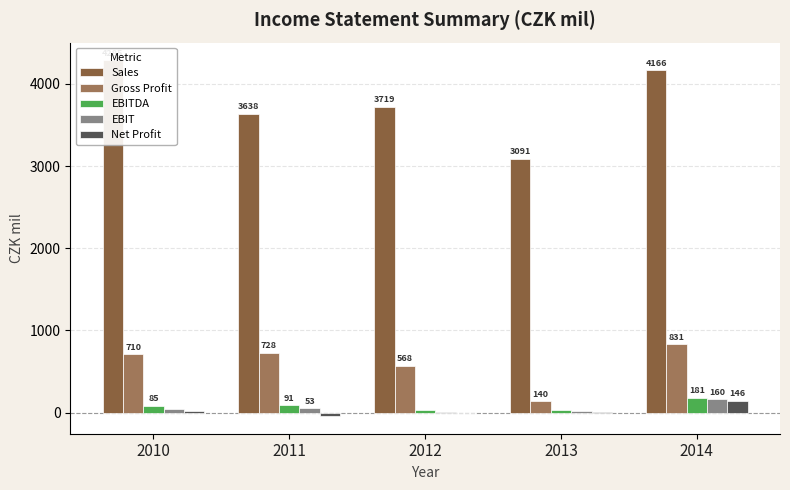

The Net Profit series shows 52.4 at 2014. True or false?

False